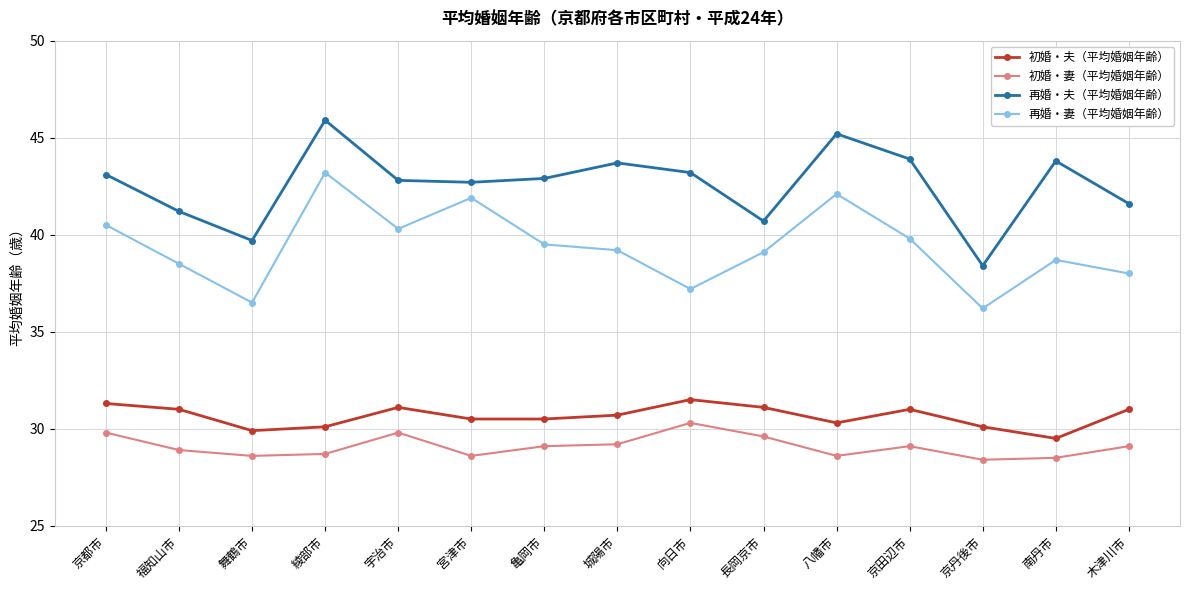

What is the average value of the 初婚・夫（平均婚姻年齢） series?

30.6